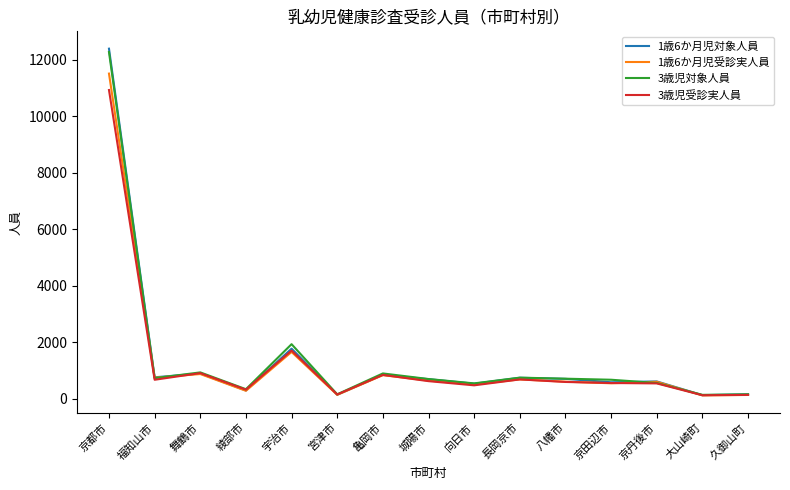

Is it true that 1歳6か月児受診実人員 equals 1107 at 長岡京市?

False